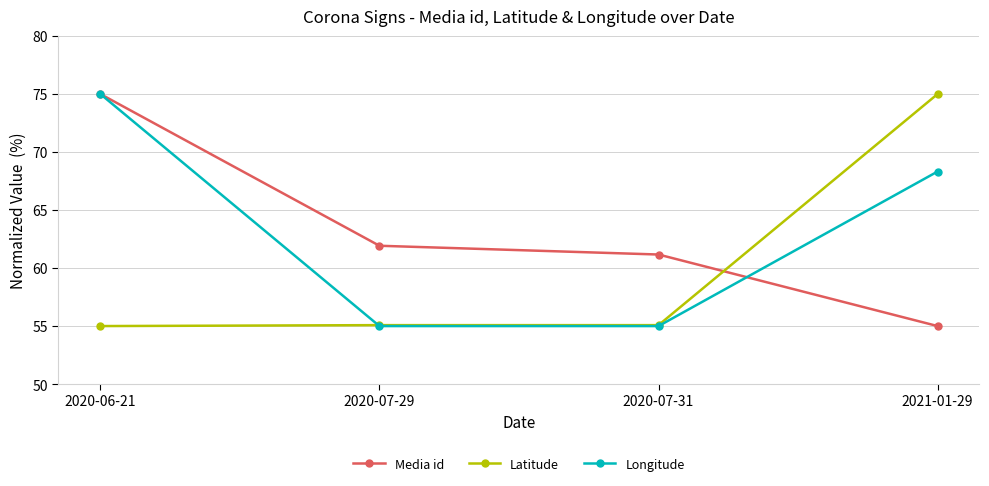

How many categories are shown in the chart?

4